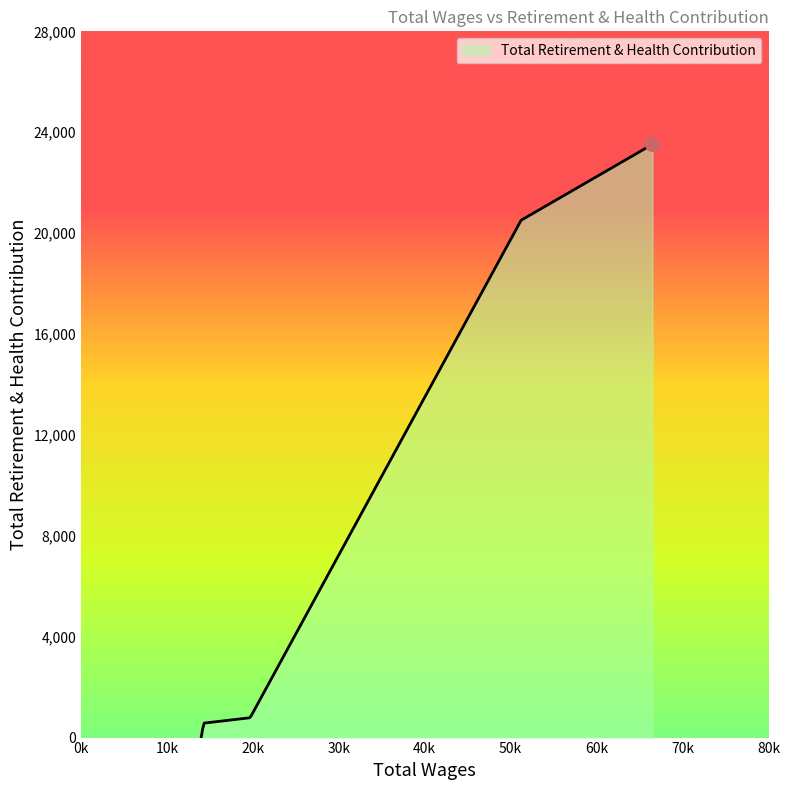

What is the difference between the maximum and minimum values?

23519.0